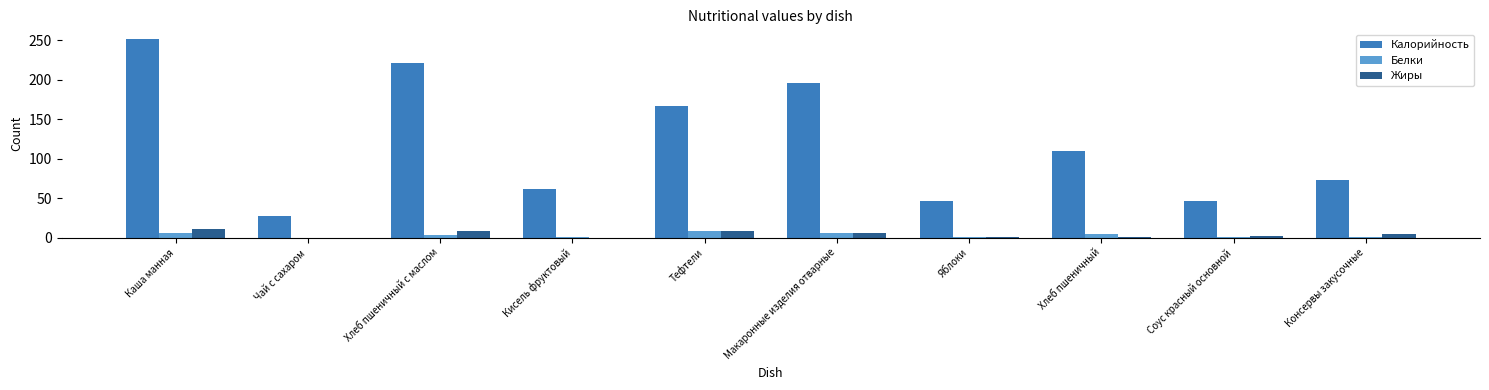

What are all the series names shown in the legend?

Калорийность, Белки, Жиры